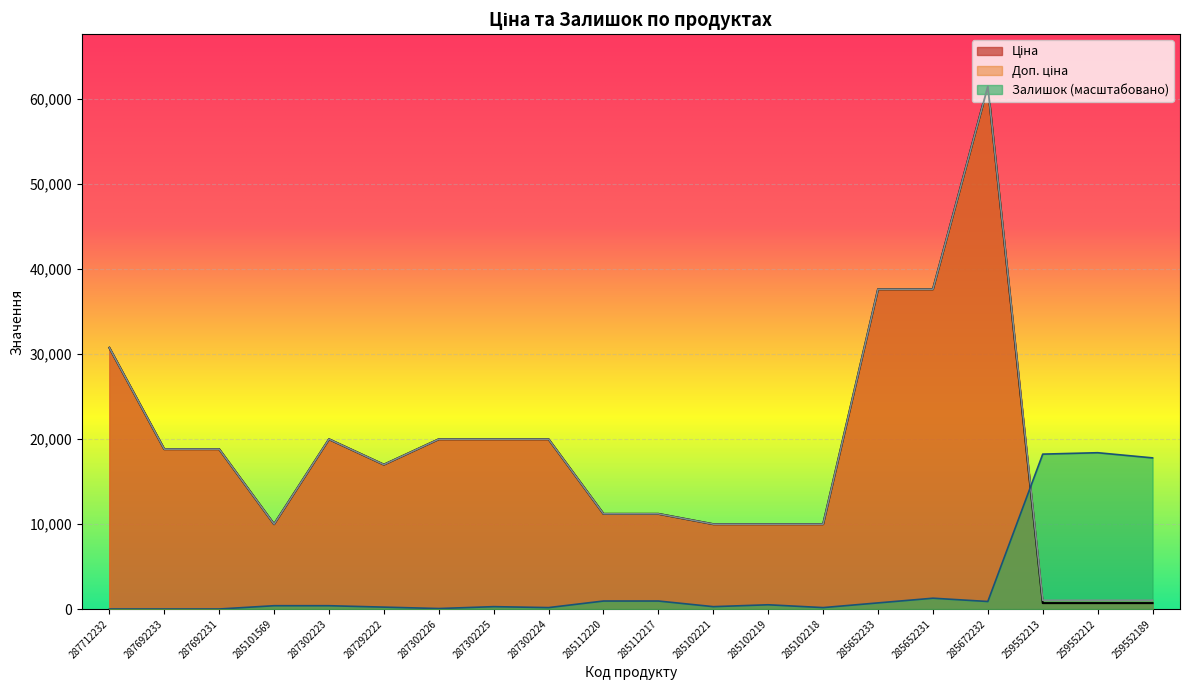

How many intersections are there between Залишок and Ціна?

1